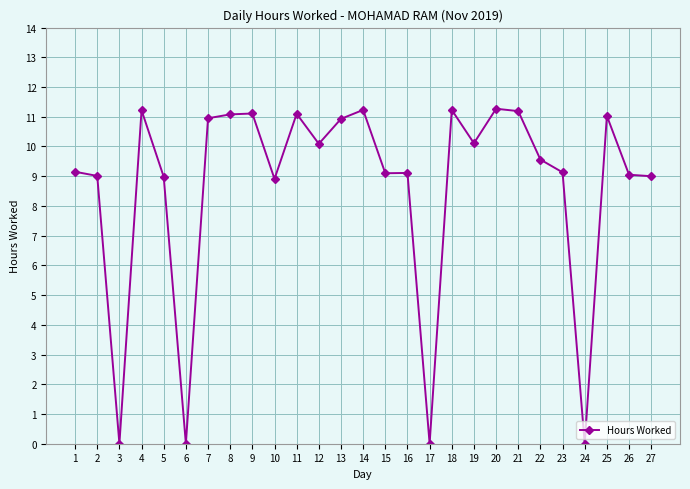

Where is the first local minimum?

3